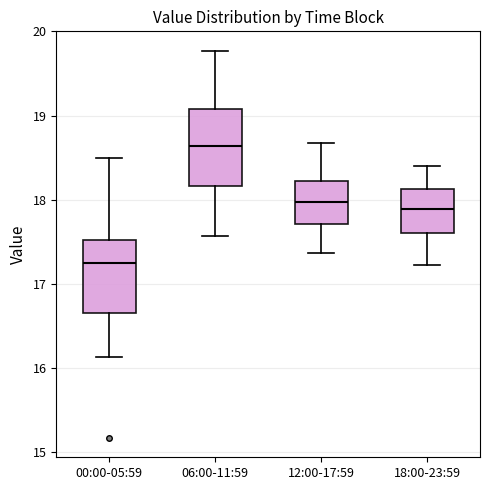

Where is the lower edge of the box for 00:00-05:59 on the y-axis? The values are not printed on the chart, so give them approximately, as read against the axis.

16.7